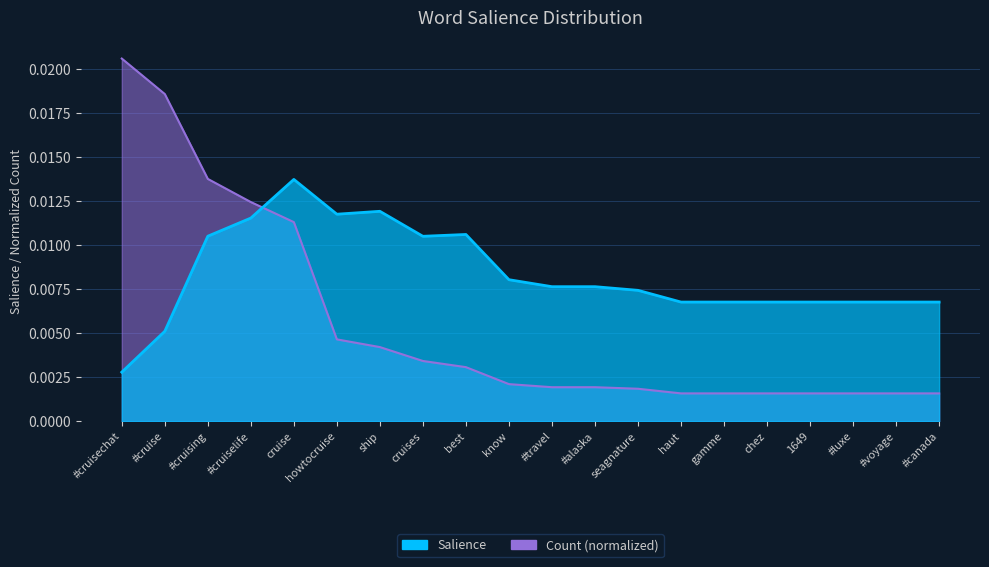

Reading left to right, extract all data points from this chart.

Salience: #cruisechat=0.0	#cruise=0.0	#cruising=0.0	#cruiselife=0.0	cruise=0.0	howtocruise=0.0	ship=0.0	cruises=0.0	best=0.0	know=0.0	#travel=0.0	#alaska=0.0	seagnature=0.0	haut=0.0	gamme=0.0	chez=0.0	1649=0.0	#luxe=0.0	#voyage=0.0	#canada=0.0
Count: #cruisechat=0.0	#cruise=0.0	#cruising=0.0	#cruiselife=0.0	cruise=0.0	howtocruise=0.0	ship=0.0	cruises=0.0	best=0.0	know=0.0	#travel=0.0	#alaska=0.0	seagnature=0.0	haut=0.0	gamme=0.0	chez=0.0	1649=0.0	#luxe=0.0	#voyage=0.0	#canada=0.0